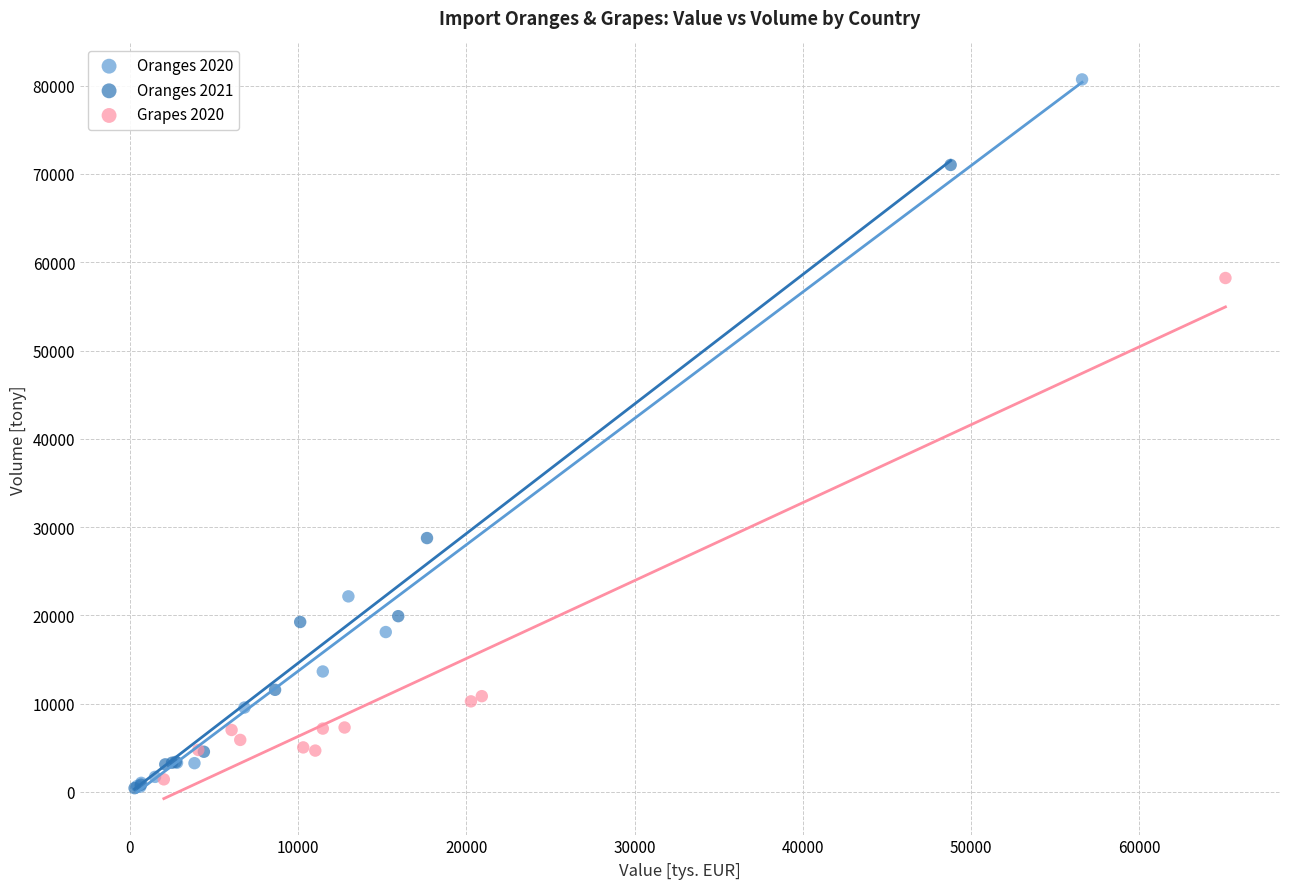

Which series reaches the maximum Y coordinate?

Oranges 2020